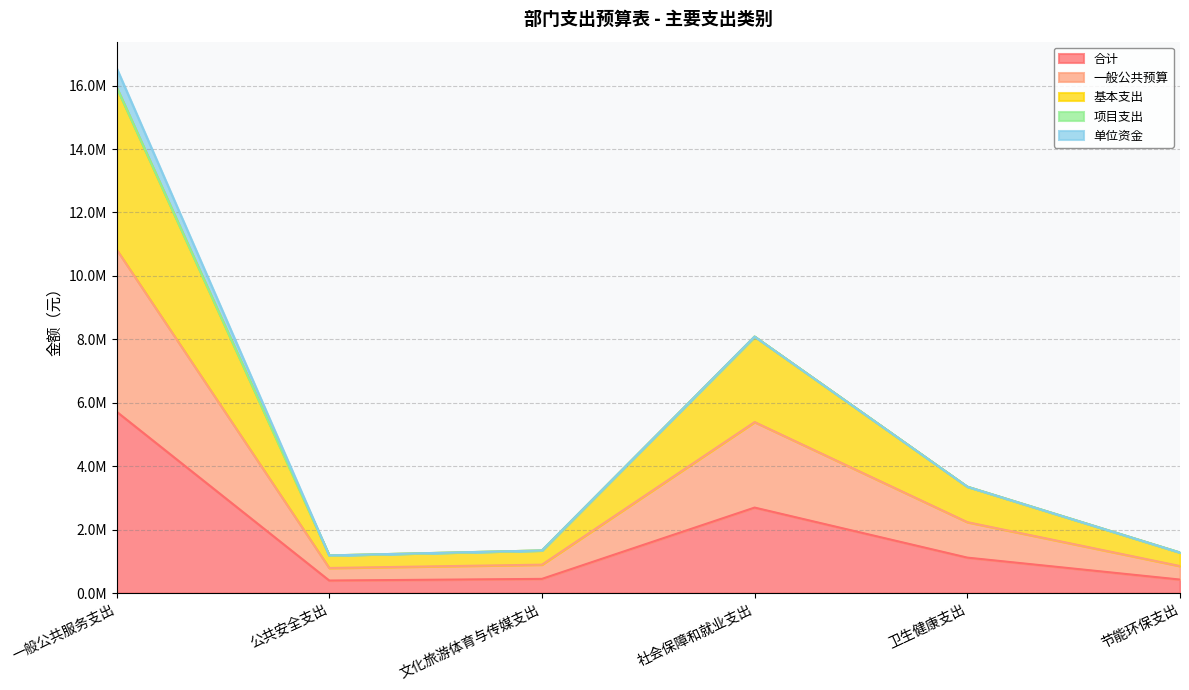

What is the average value of the 合计 series?

1800946.6